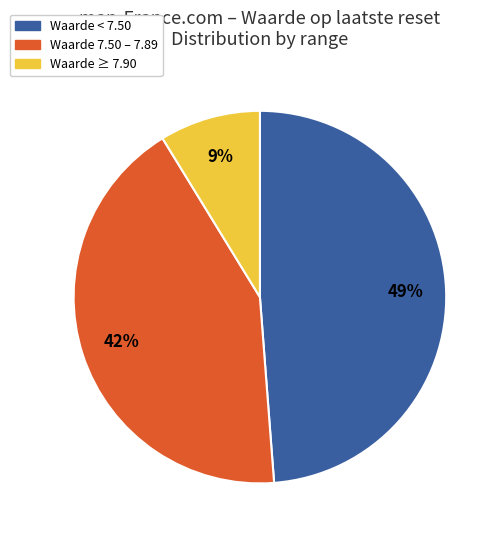

To the nearest percent, what percentage of the pie is Waarde 7.50 – 7.89?

42%